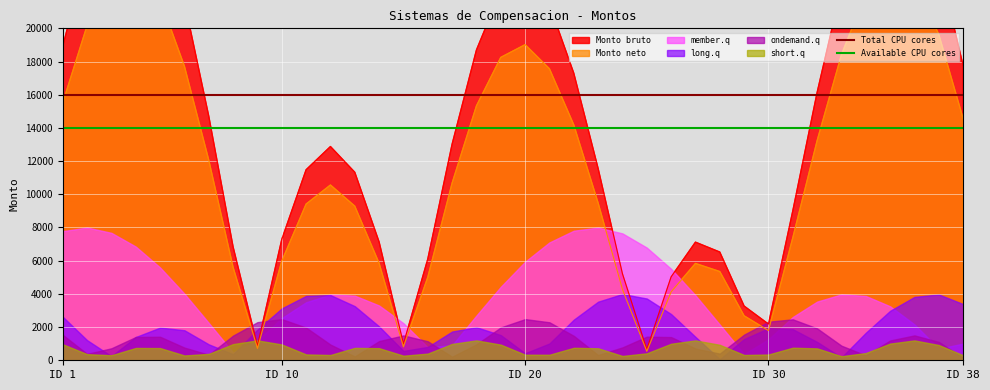

The value of Total CPU cores at ID 1 is 16000. True or false?

True